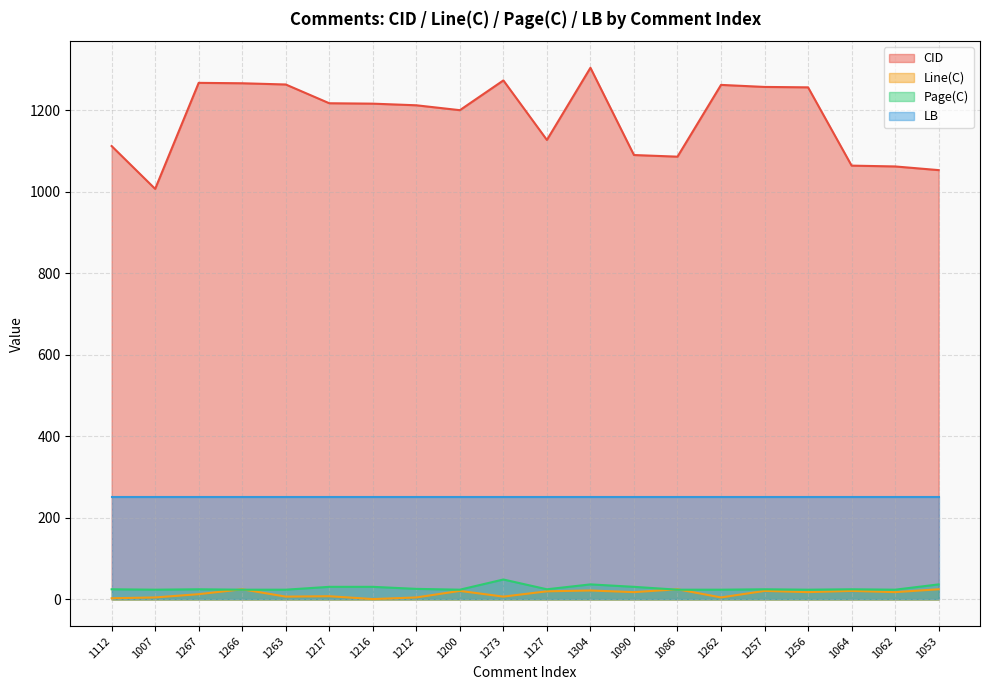

True or false: CID and Line(C) cross at least once.

False